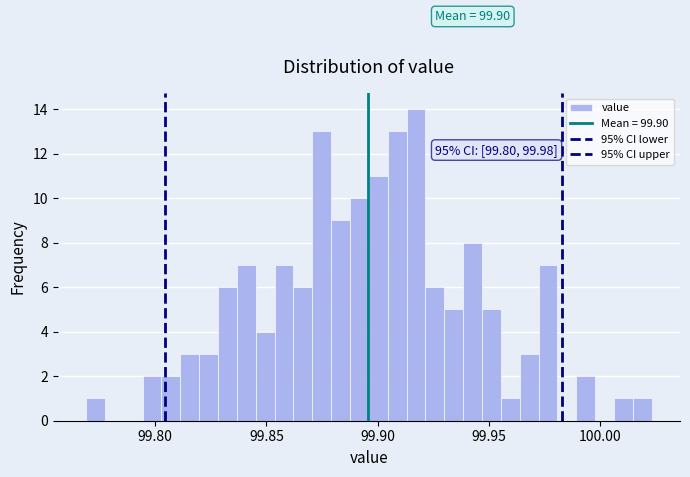

Around what value on the x-axis is the tallest bar? Give the approximate position of its centre, as read against the axis.

99.915